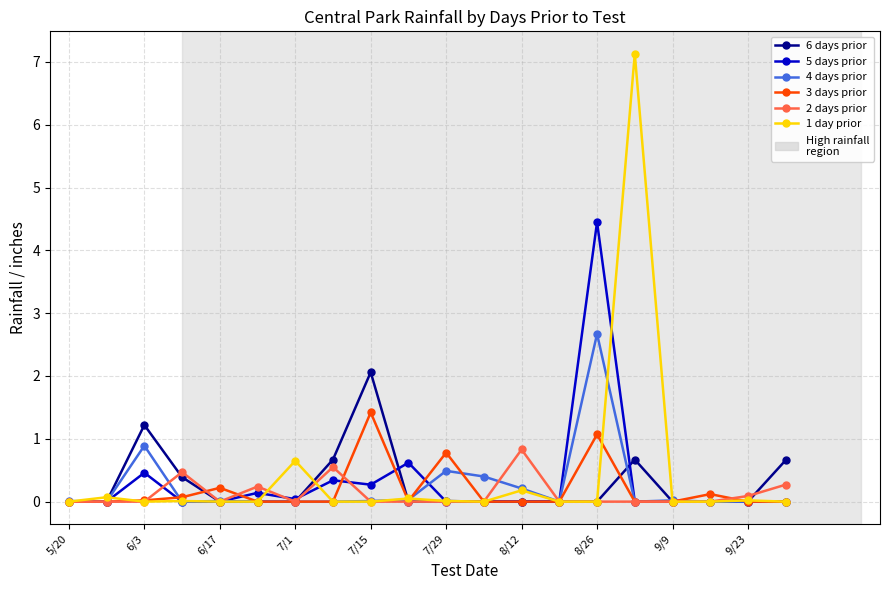

Rank the series by their maximum value, from lowest to highest.

2 days prior, 3 days prior, 6 days prior, 4 days prior, 5 days prior, 1 day prior